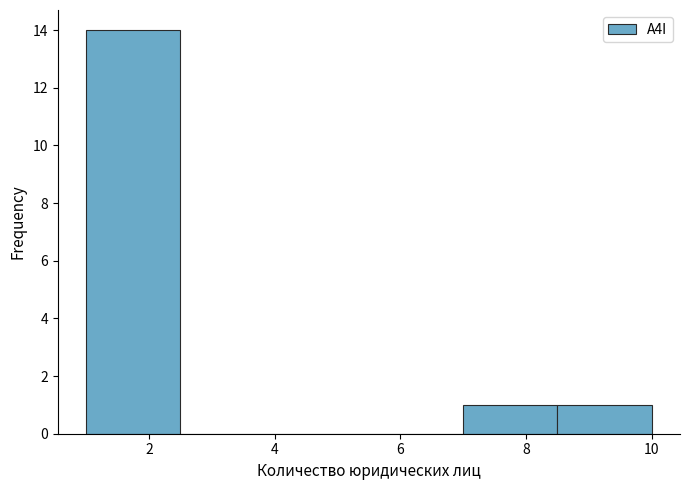

How tall is the bar that spans 8.5 to 10.0 on the x-axis? Neither the bar edges nor the heights are printed on the chart, so give them approximately, as read against the axes.

1